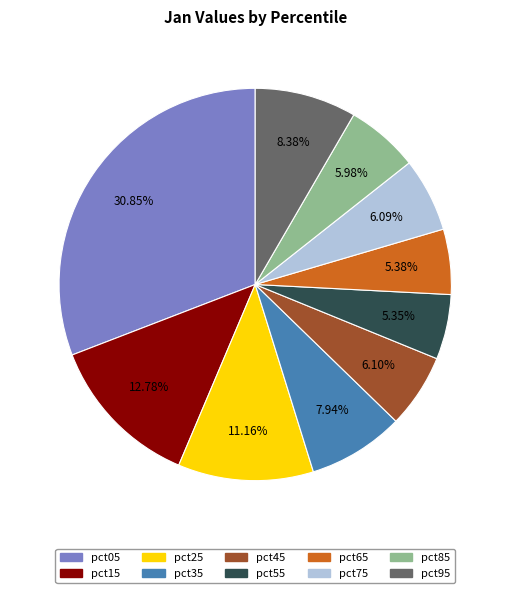

Is the sum of pct25 and pct45 greater than half?

No